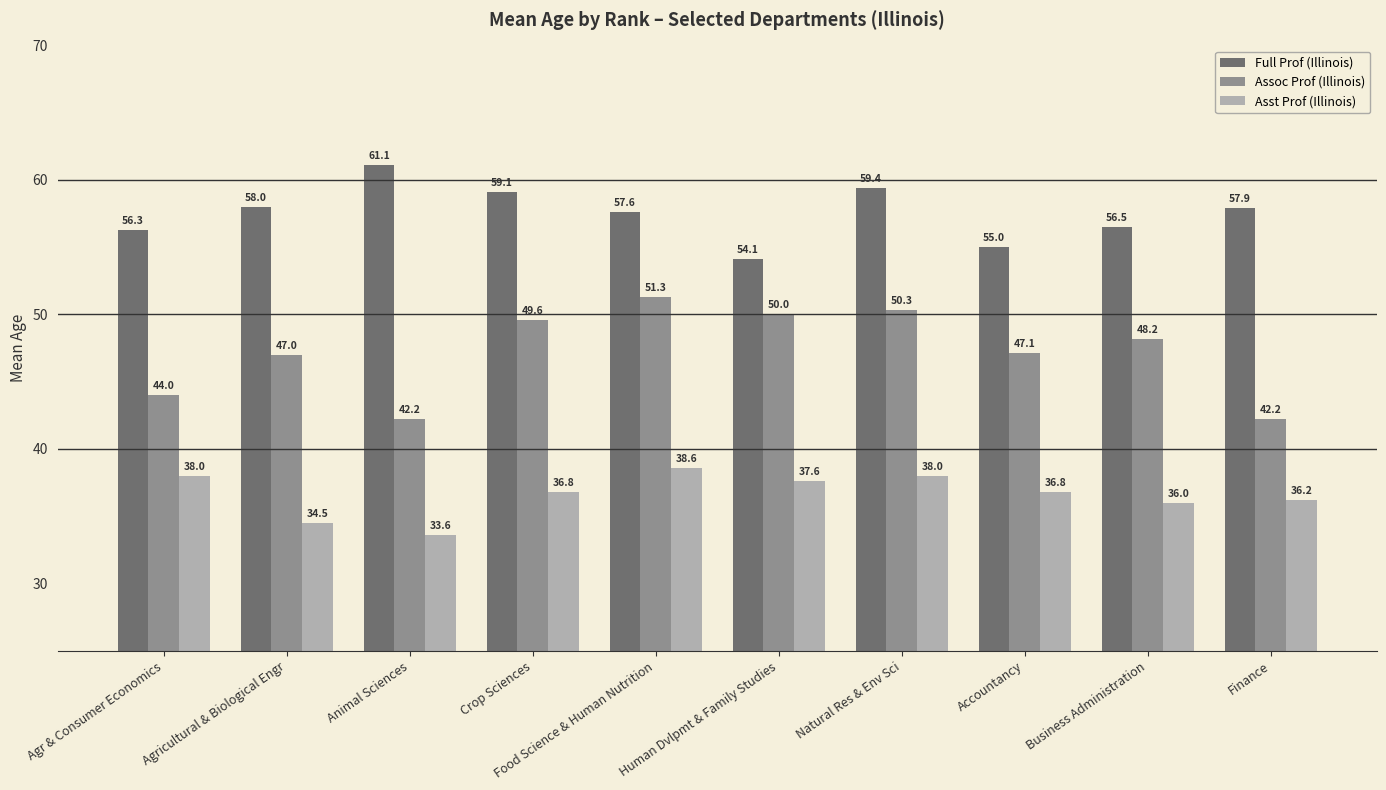

Is it true that Full Prof (Illinois) equals 39.8 at Crop Sciences?

False